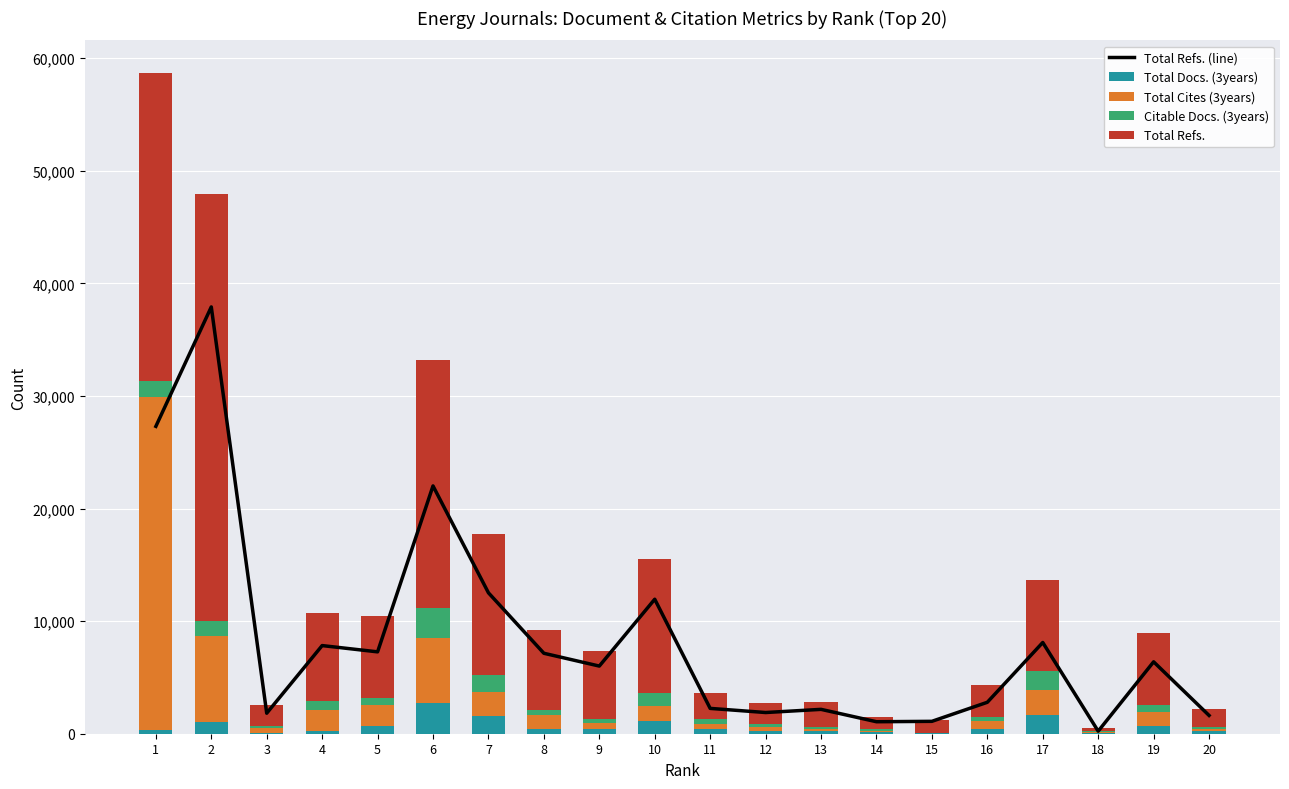

Is the value of Total Refs. at 9 greater than the value of Citable Docs. (3years) at 19?

Yes